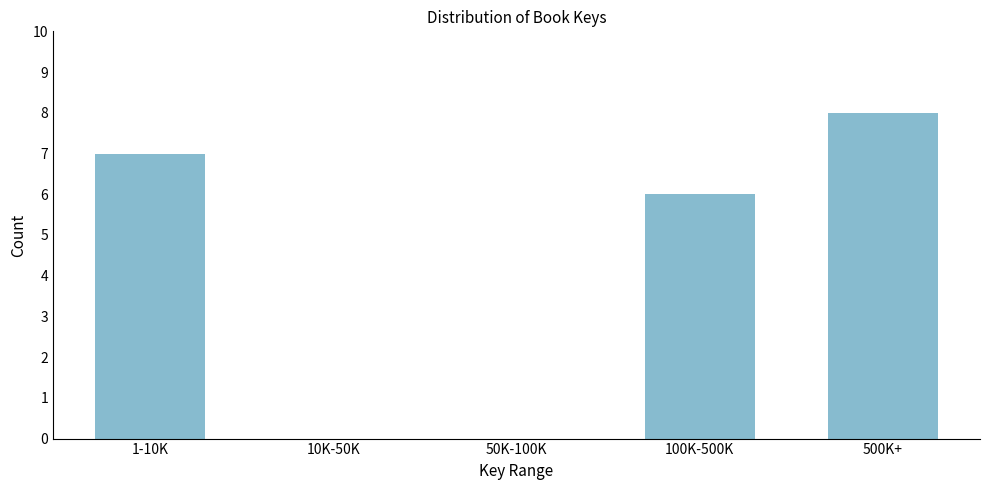

Reading right to left, what are all the values shown in this chart?

500K+=8	100K-500K=6	50K-100K=0	10K-50K=0	1-10K=7